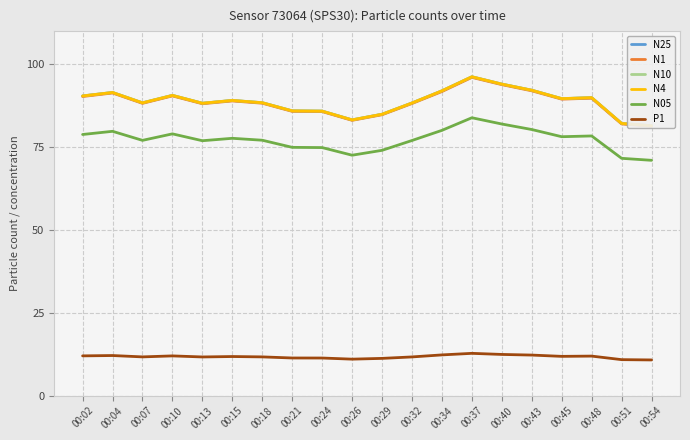

Is it true that P1 equals 11.9 at 00:45?

True